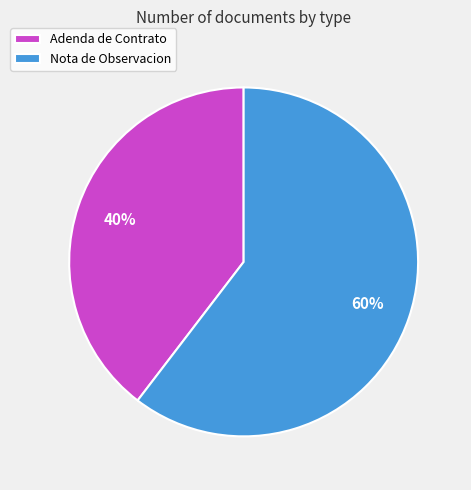

Which category accounts for the majority?

Nota de Observacion